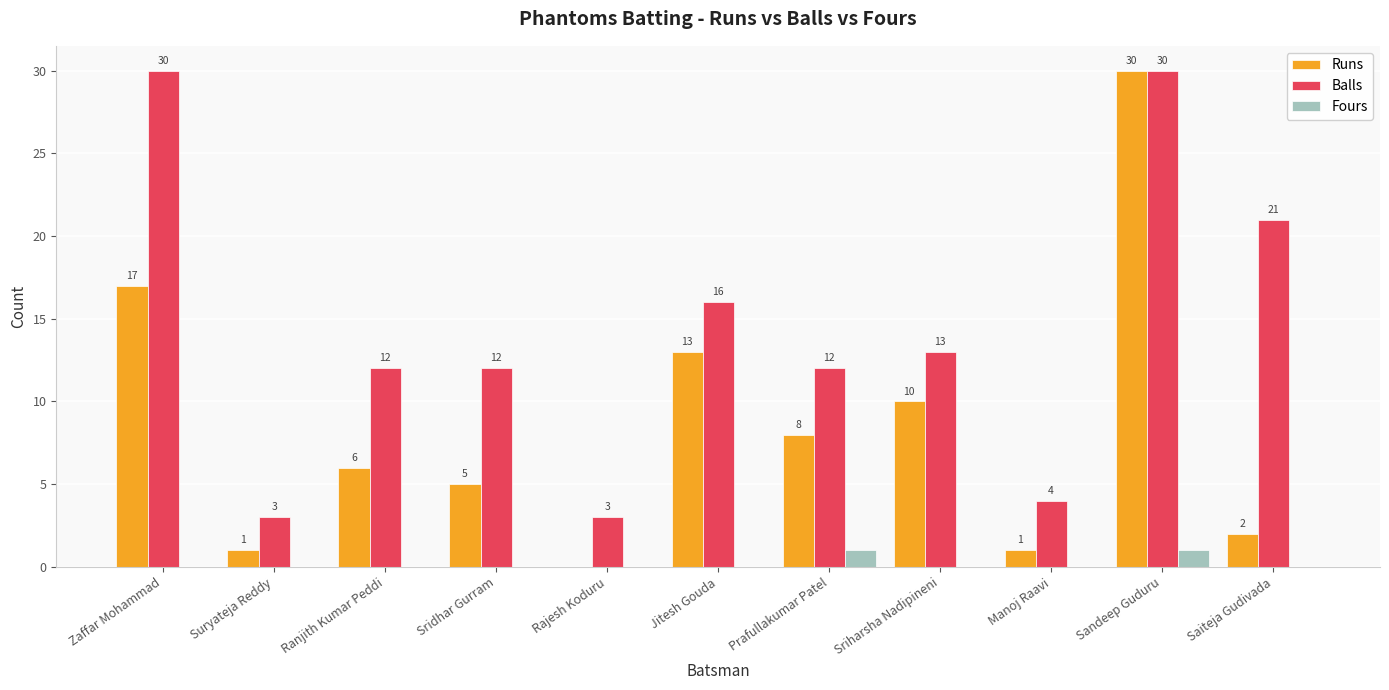

What is the maximum value shown in the chart?

30